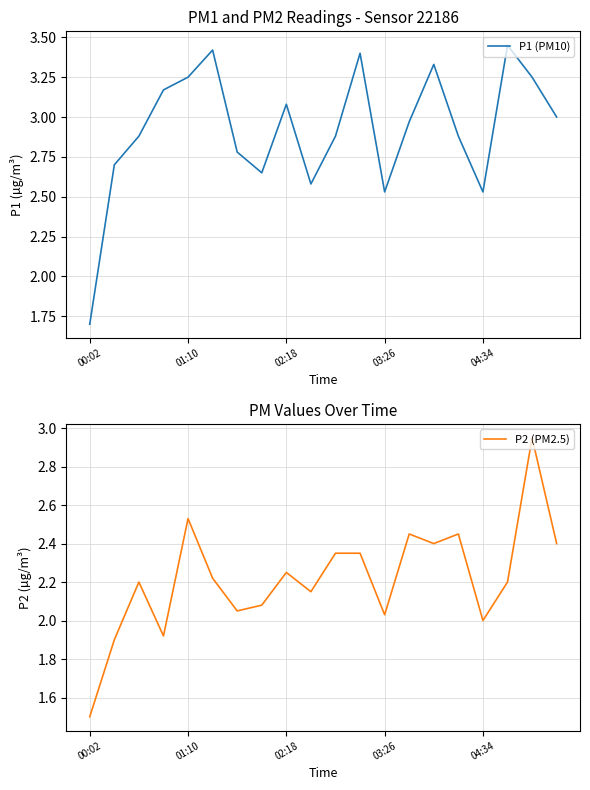

Rank the series at 18 from highest to lowest value.

P1 (PM10), P2 (PM2.5)